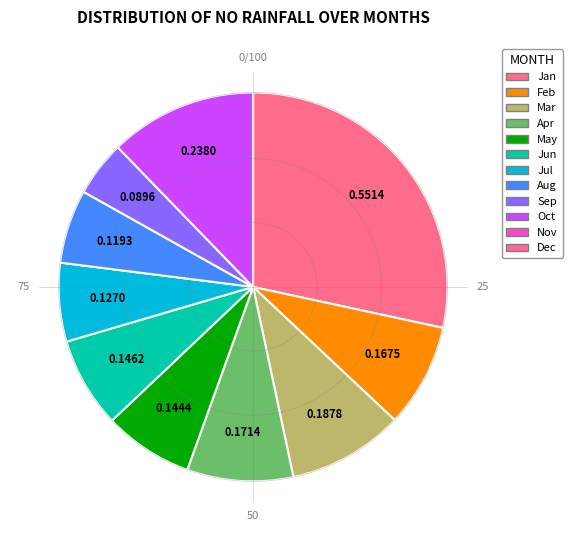

Is pct85 the majority of the pie?

No